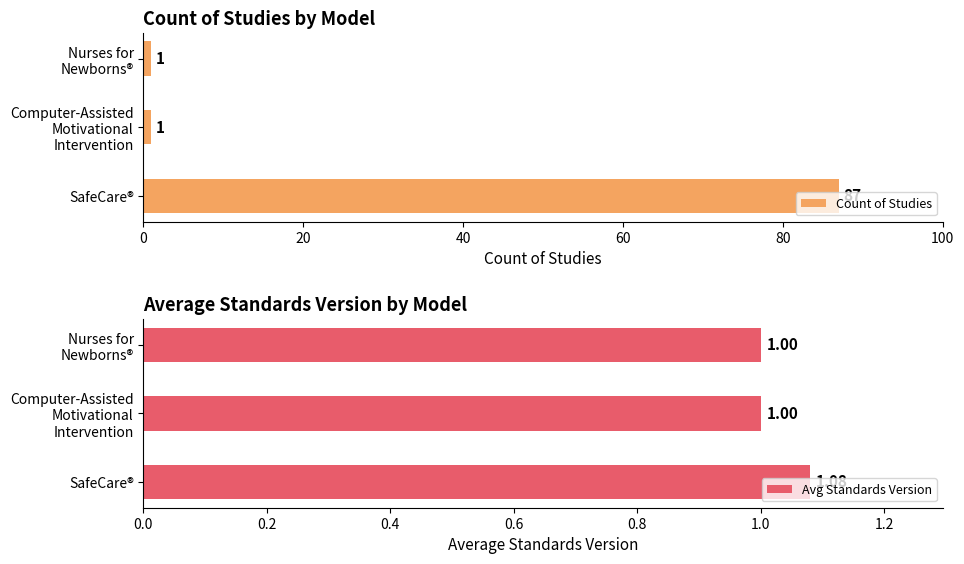

What is the maximum value shown in the chart?

87.0